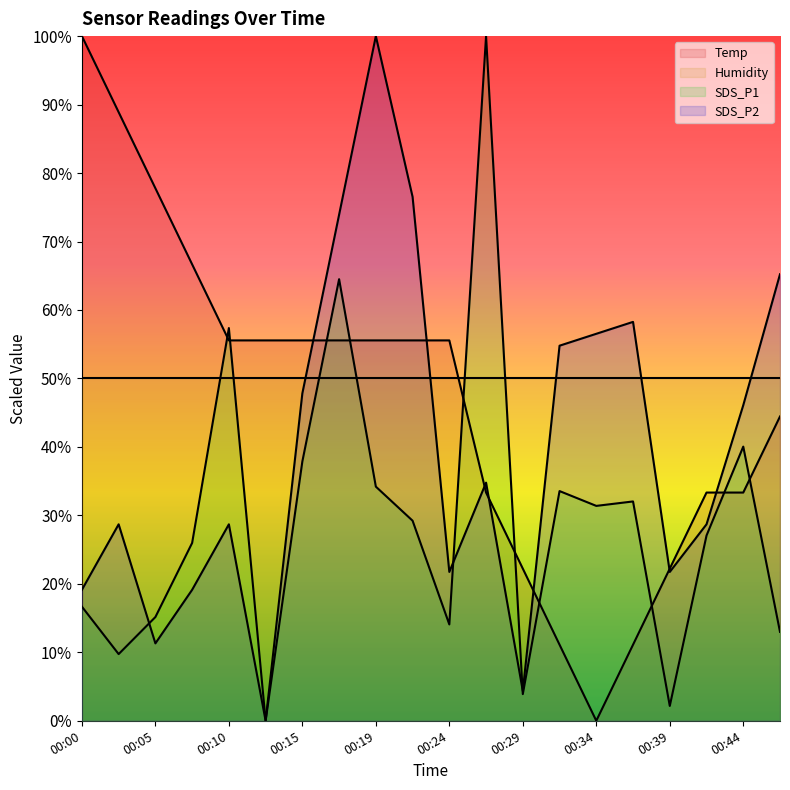

What is the sum of the Temp values at 00:00 and 00:44?

133.3